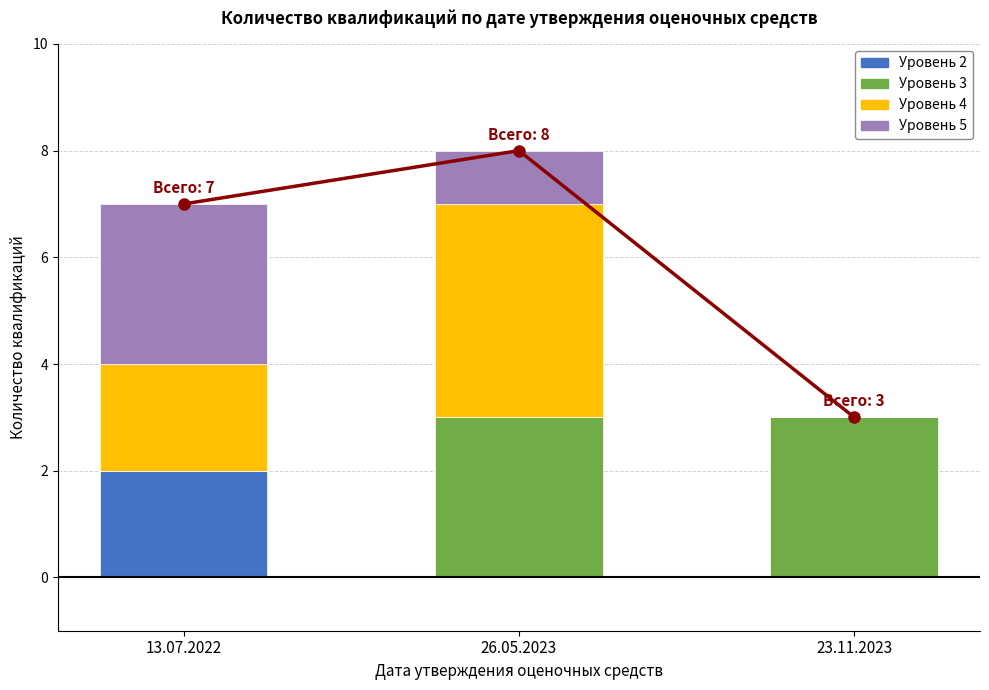

Which label corresponds to the largest value in the chart?

26.05.2023